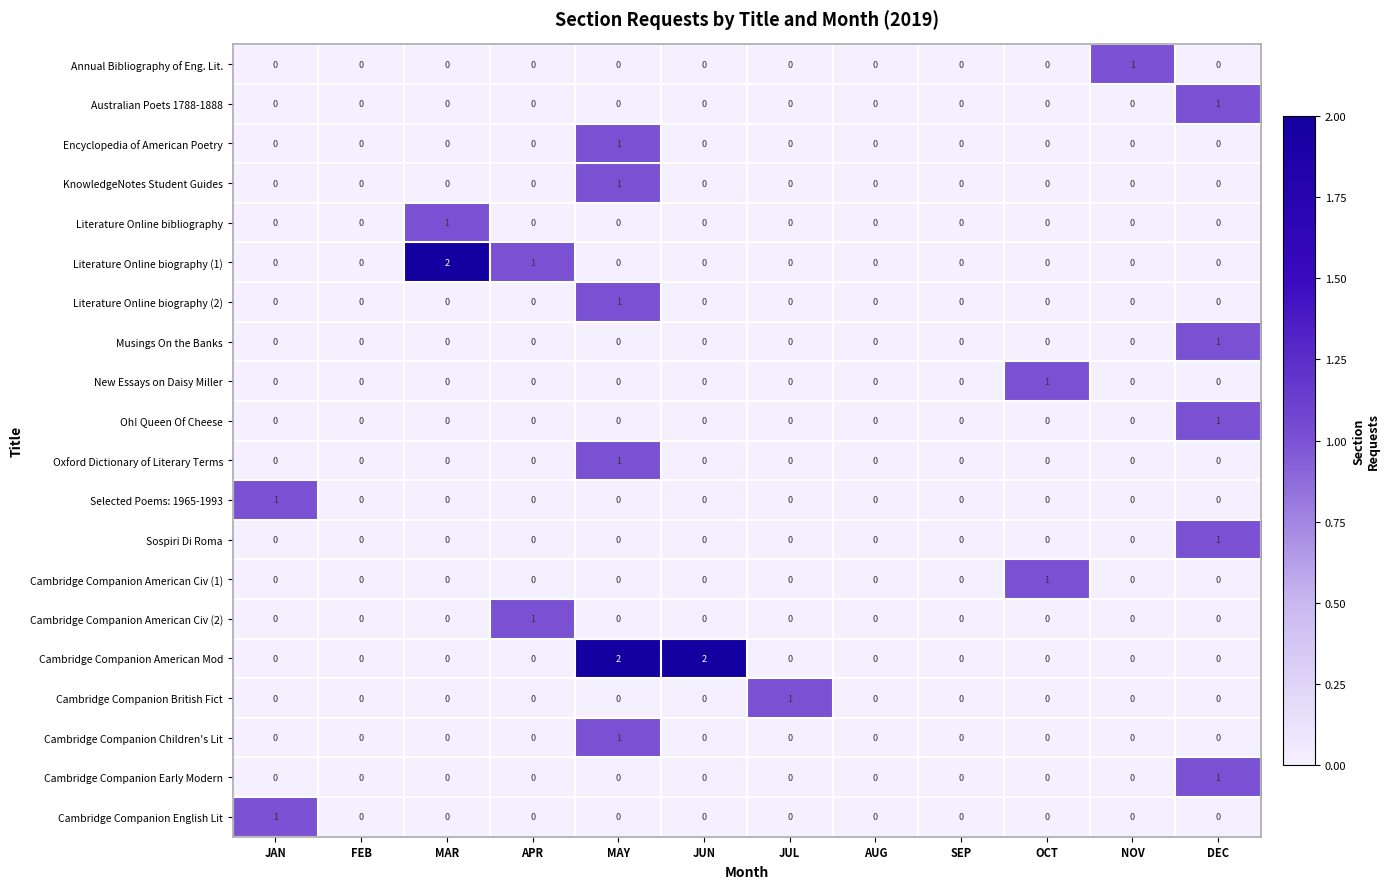

Count the Cambridge Companion British Fict values in the range 0 to 1.

12